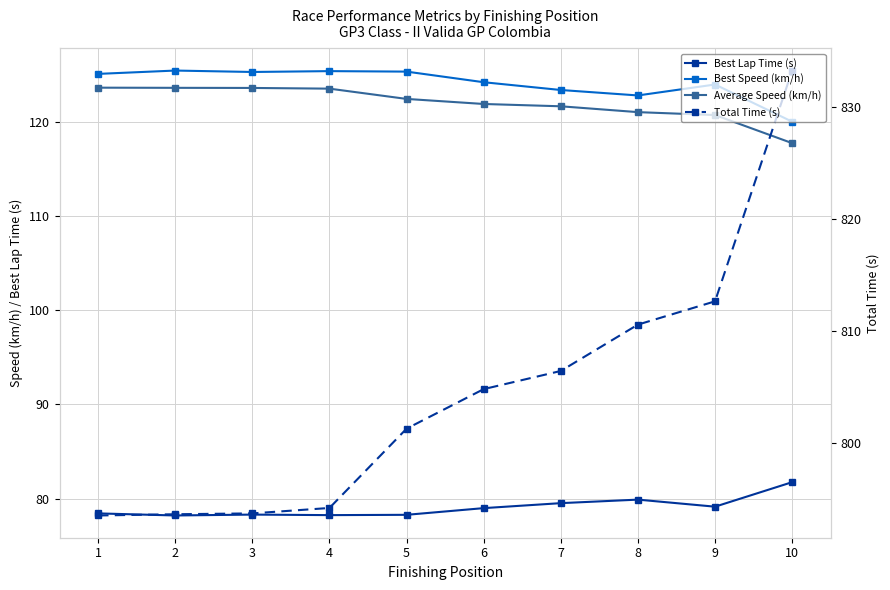

Which series changed the most between 2 and 9?

Total Time (s)